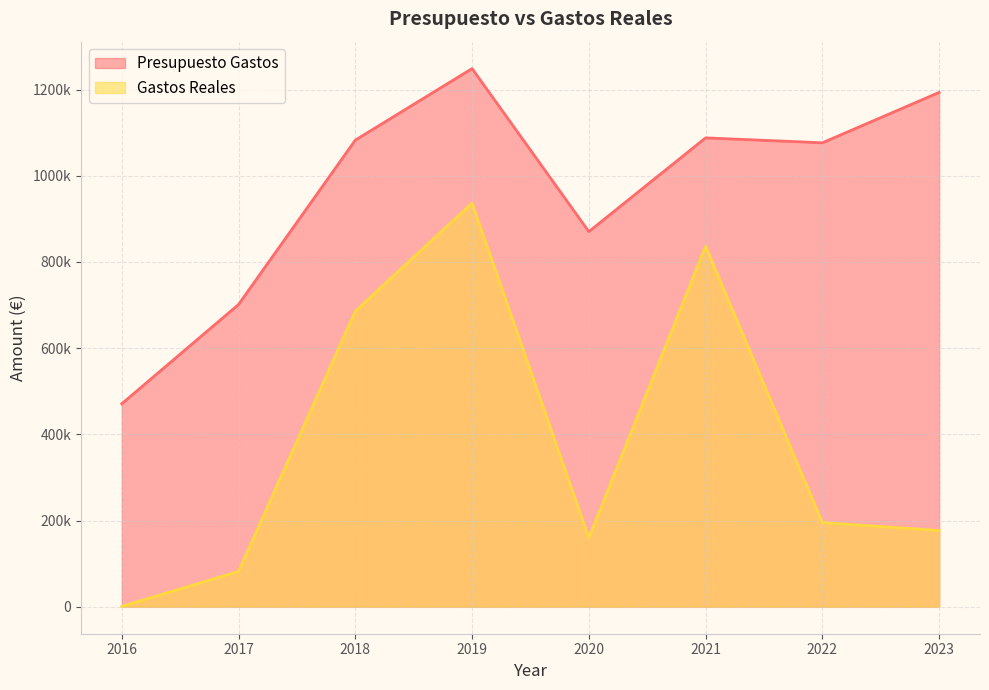

The Presupuesto Gastos series shows 1082589.0 at 2018. True or false?

True